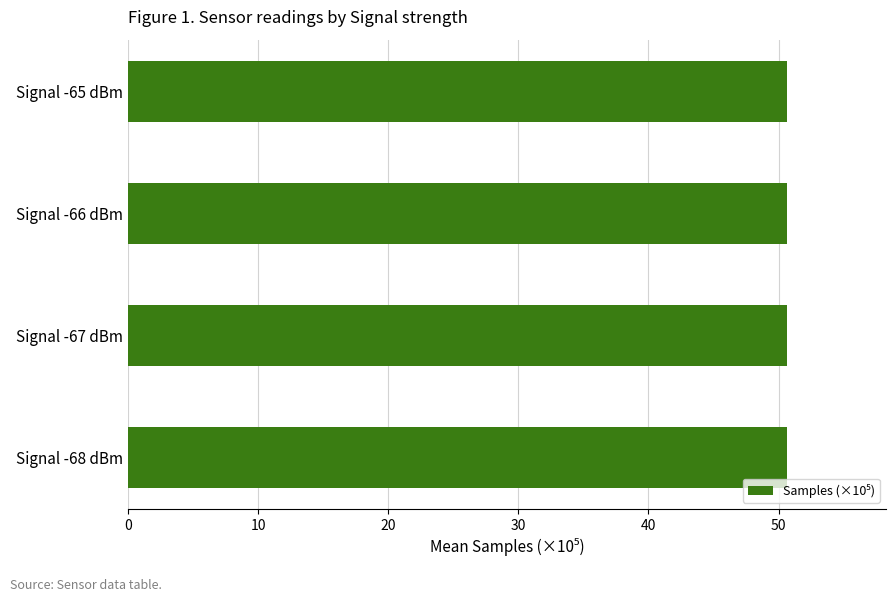

What is the minimum value shown in the chart?

50.6